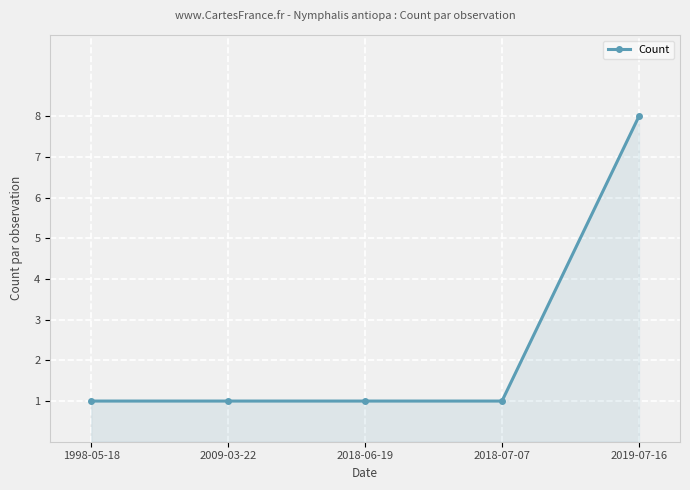

Approximately how many times larger is the value at 2018-06-19 compared to 2009-03-22?

1.0